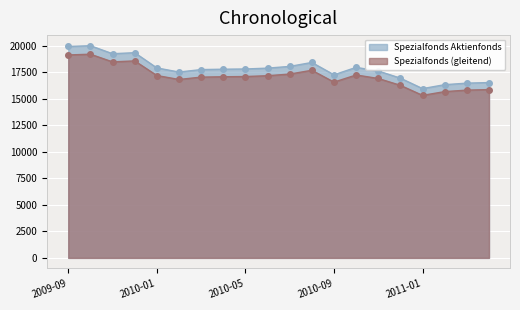

List the labels in order of value, smallest first.

2011-01, 2011-02, 2011-03, 2011-04, 2010-12, 2010-09, 2010-02, 2010-11, 2010-03, 2010-04, 2010-05, 2010-06, 2010-01, 2010-10, 2010-07, 2010-08, 2009-11, 2009-12, 2009-09, 2009-10